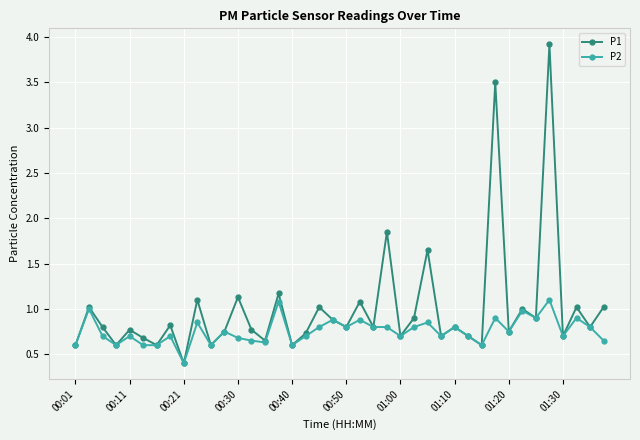

What is the maximum value for P1?

3.9